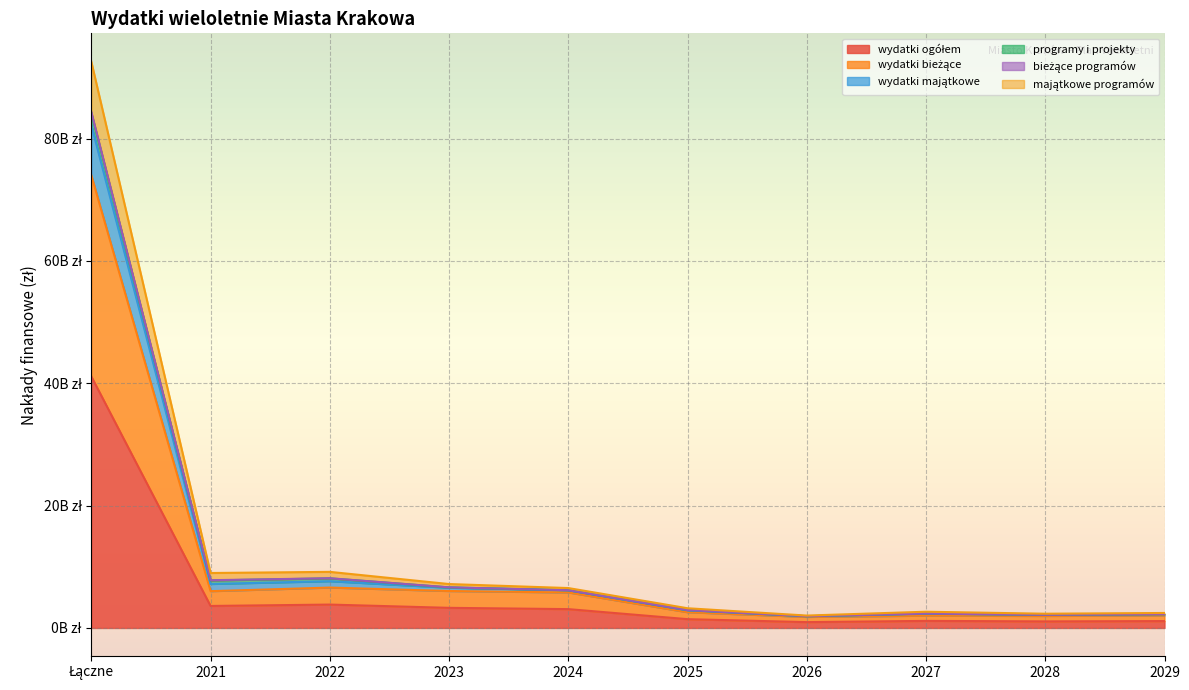

True or false: bieżące programów and majątkowe programów intersect in this chart.

False